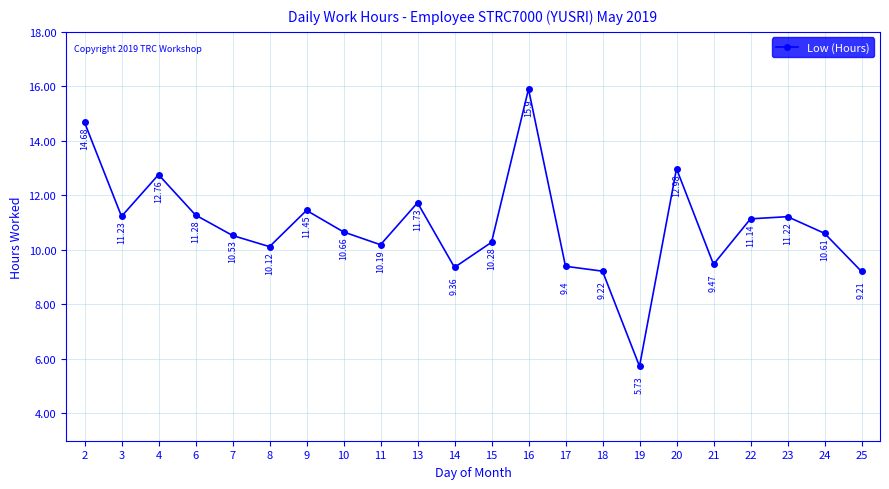

List the labels in order of value, largest first.

16, 2, 20, 4, 13, 9, 6, 3, 23, 22, 10, 24, 7, 15, 11, 8, 21, 17, 14, 18, 25, 19